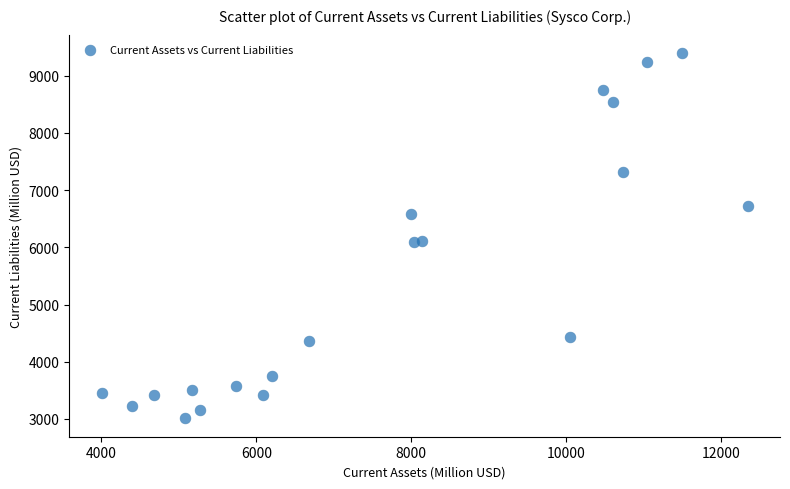

What is the range of Y values (max minus min)?

6391